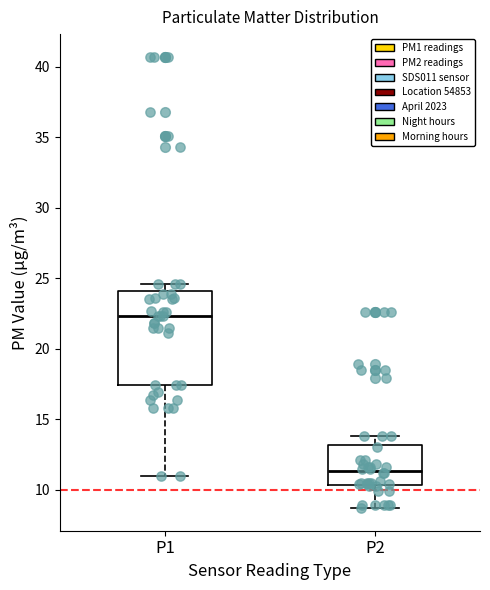

Where is the lower edge of the box for P1 on the y-axis? The values are not printed on the chart, so give them approximately, as read against the axis.

17.5